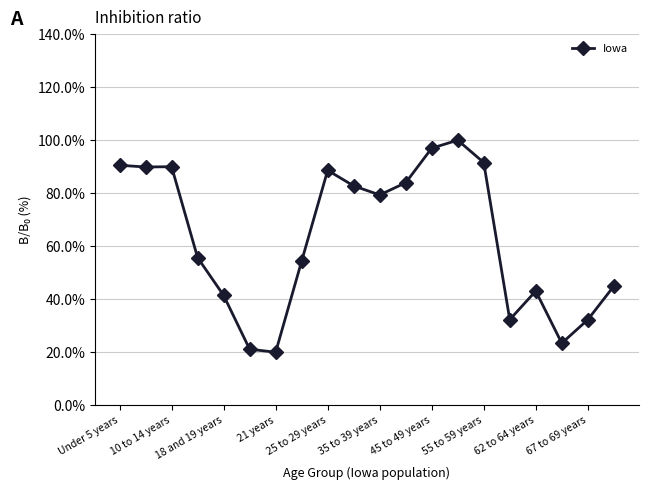

True or false: the data has more than 0 interior local peaks.

True